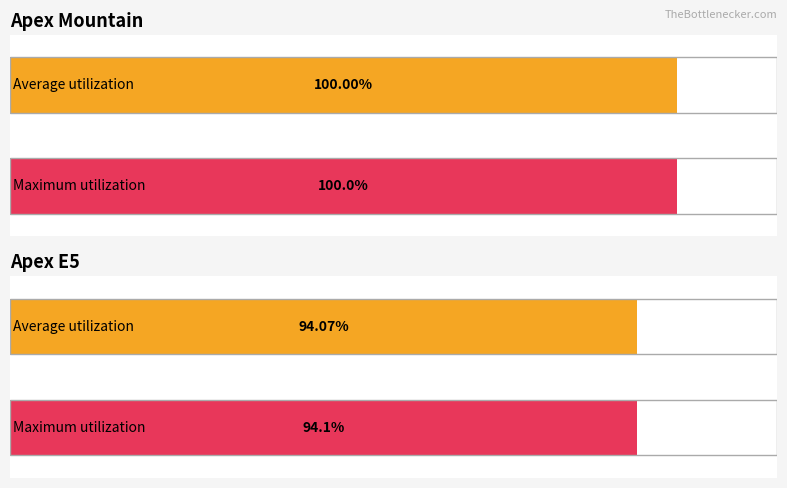

Which series changed the most between Apex Mountain and Apex E5?

Average utilization